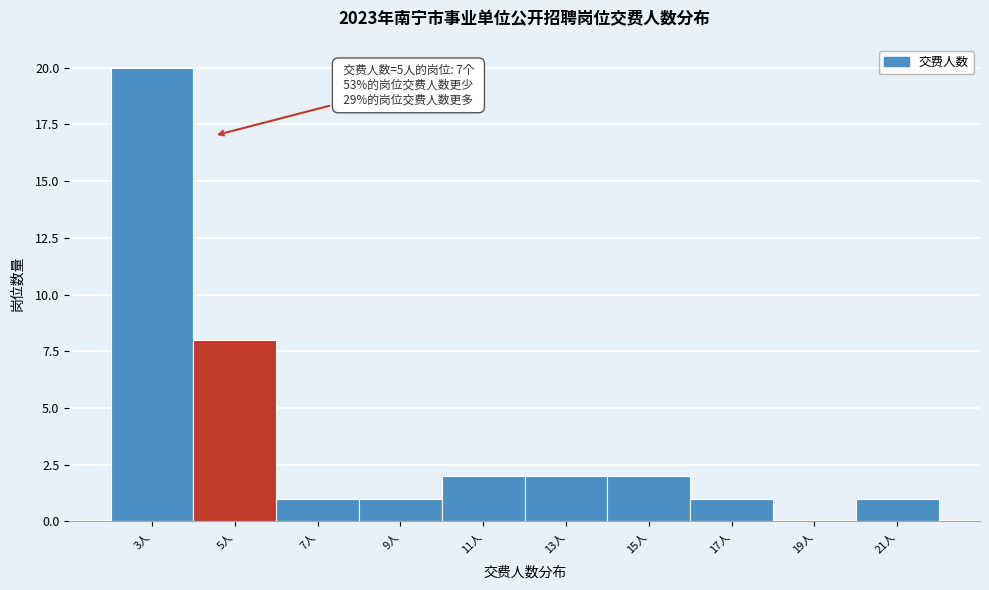

Reading left to right, transcribe all the data shown in this chart.

3人=20	5人=8	7人=1	9人=1	11人=2	13人=2	15人=2	17人=1	19人=0	21人=1